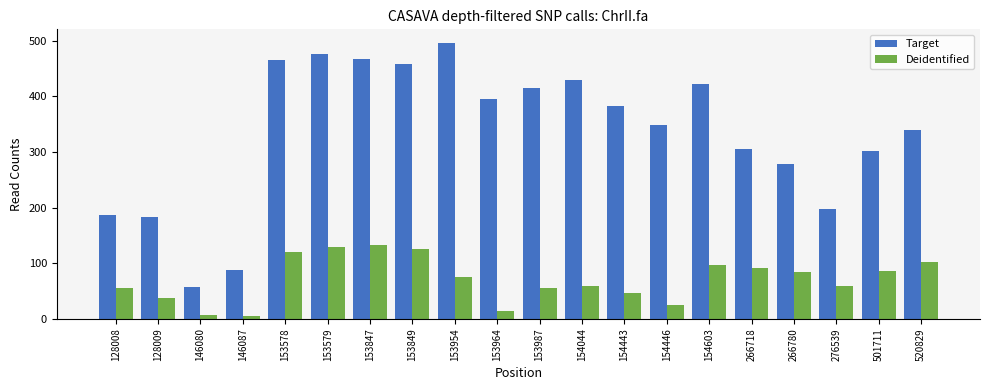

The Deidentified series shows 5.9 at 146080. True or false?

True